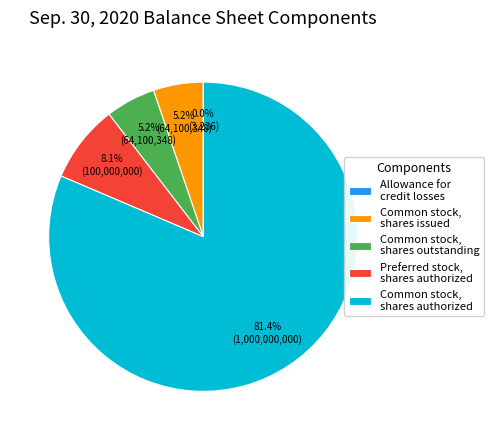

Do Common stock, shares issued and Common stock, shares outstanding together represent more than half of the pie?

No